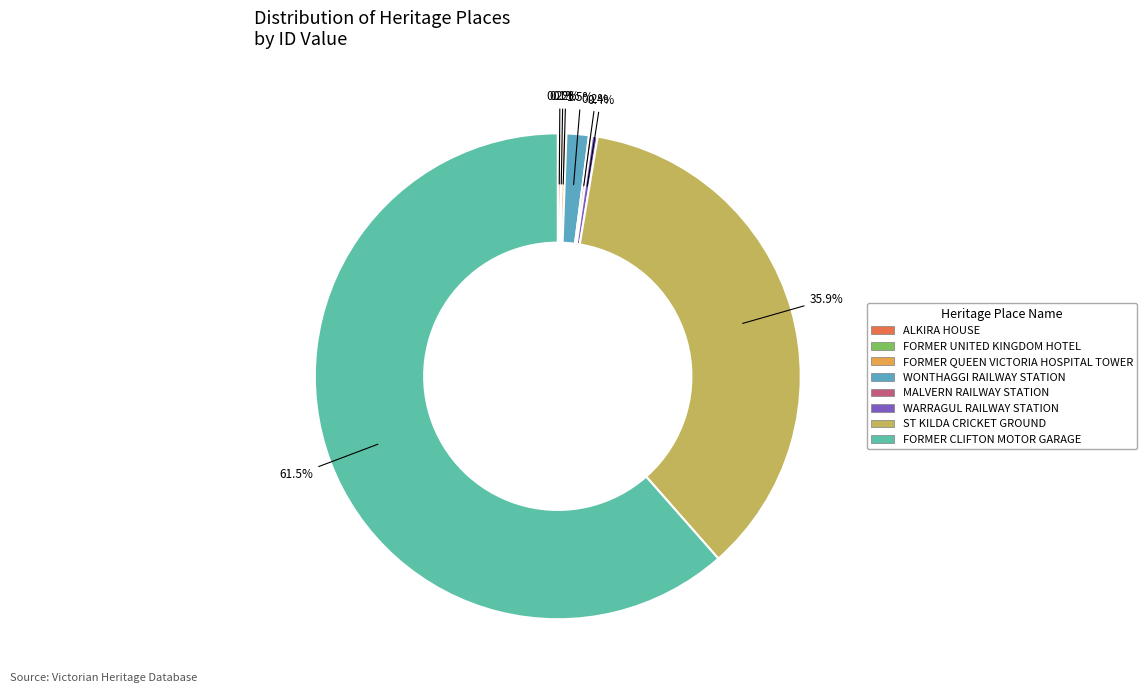

Which category has the smallest portion of the pie?

FORMER UNITED KINGDOM HOTEL